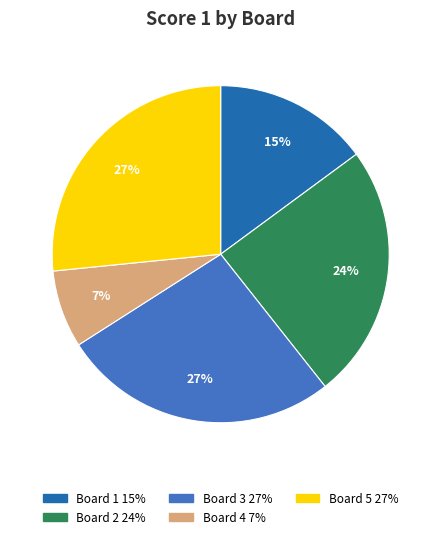

Which slice is the smallest?

Board 4